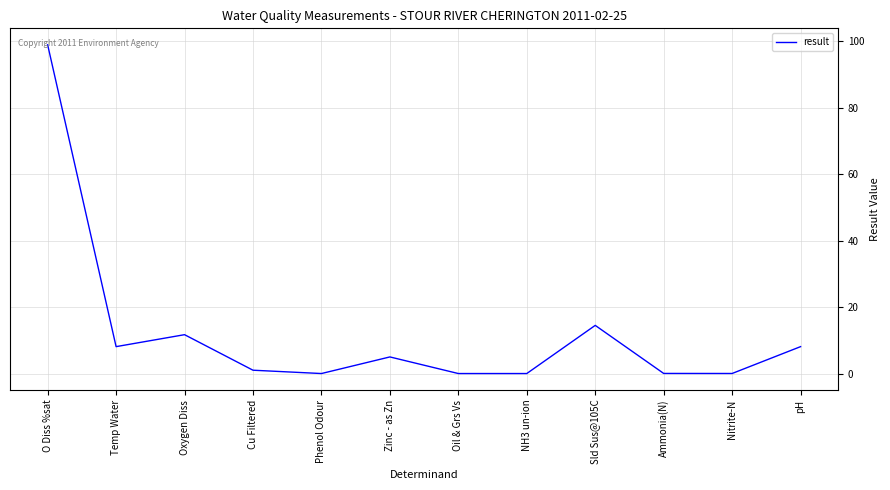

What position from the right is NH3 un-ion?

5